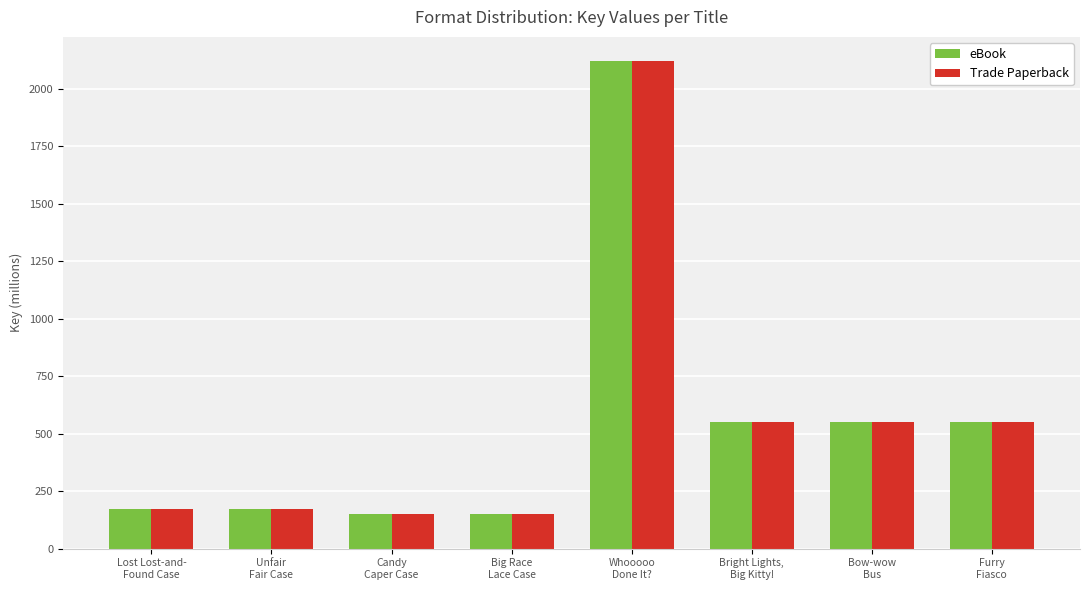

How many values in the Trade Paperback series are below 550?

4